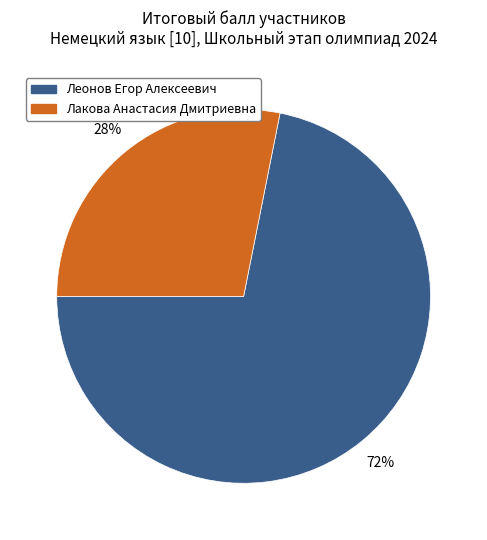

Is there a majority slice in this chart?

Yes